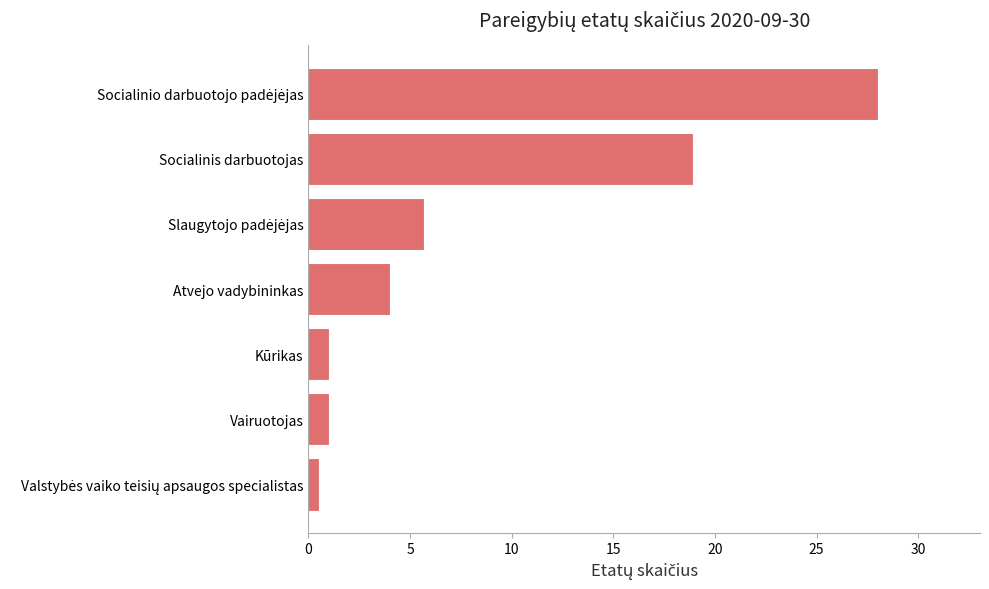

Approximately how many times larger is the value at Vairuotojas compared to Kūrikas?

1.0